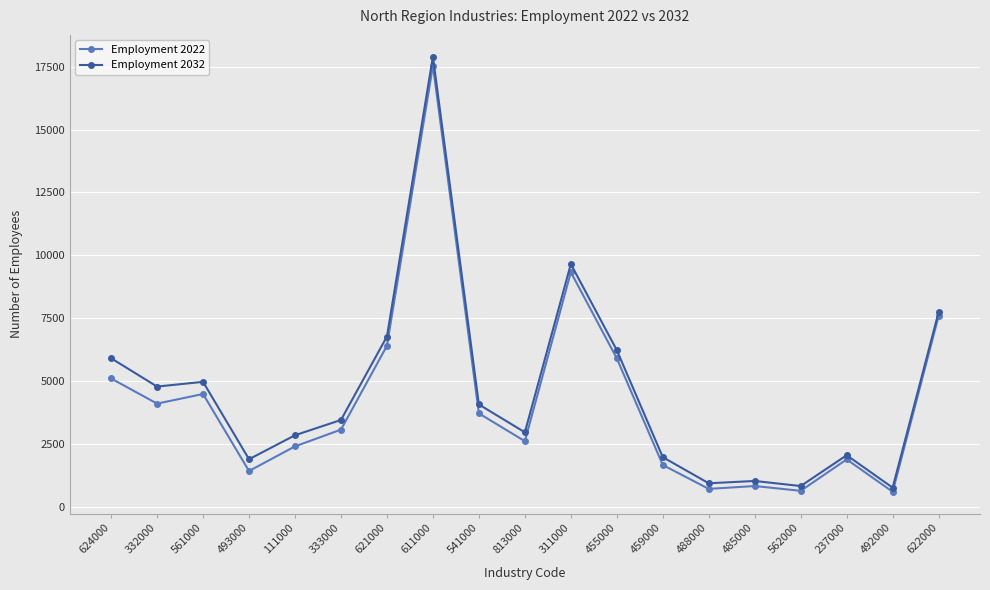

True or false: Employment 2032 has a value of 6227 at 455000.

True